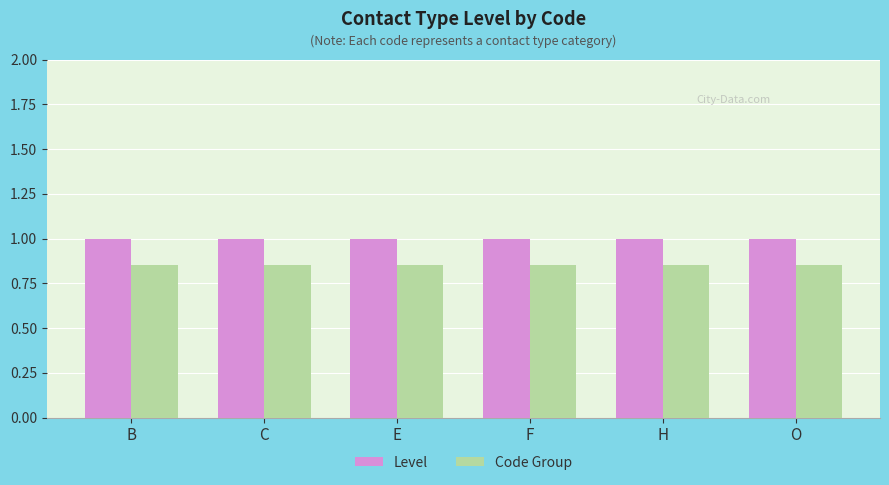

List the series in order of their overall mean, highest first.

Level, Code Group